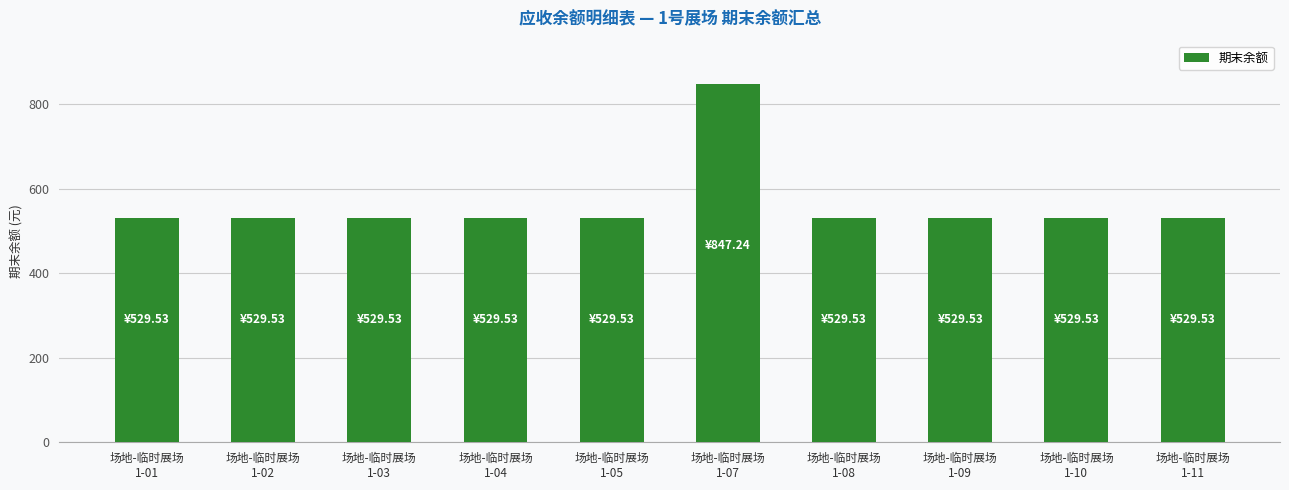

What is the smallest value displayed?

529.5